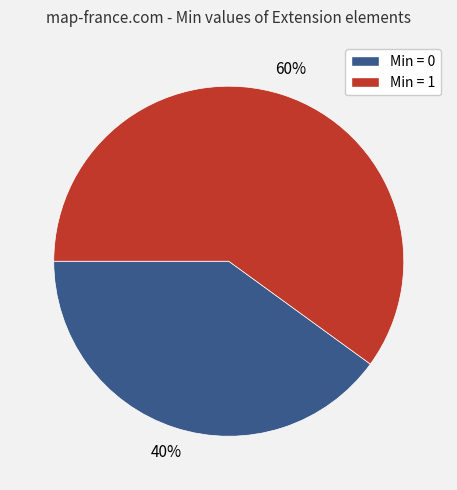

How many segments does this pie chart have?

2